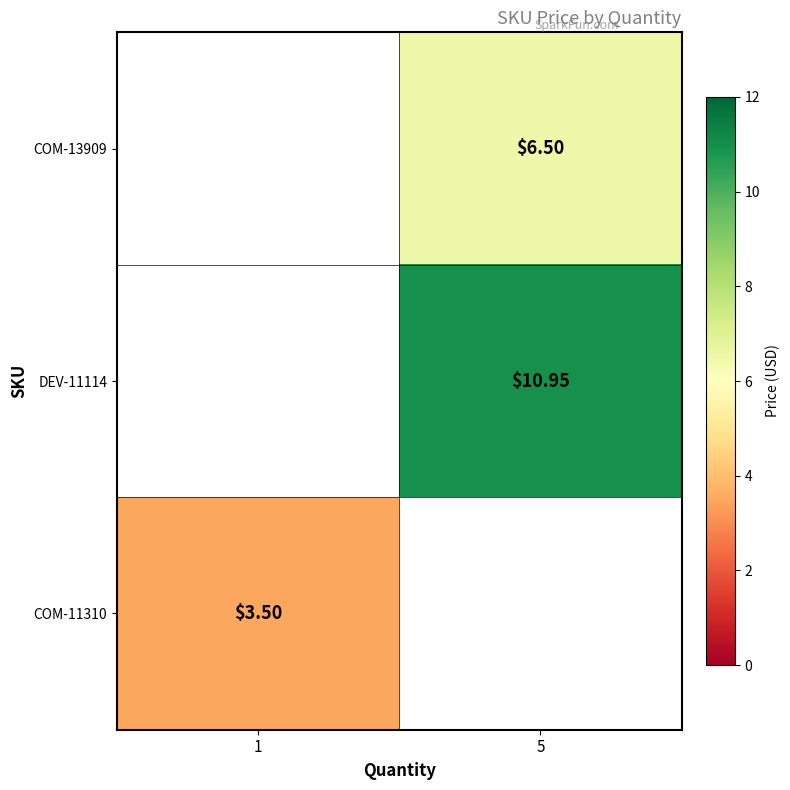

Between 1 and 5, which is larger?

5